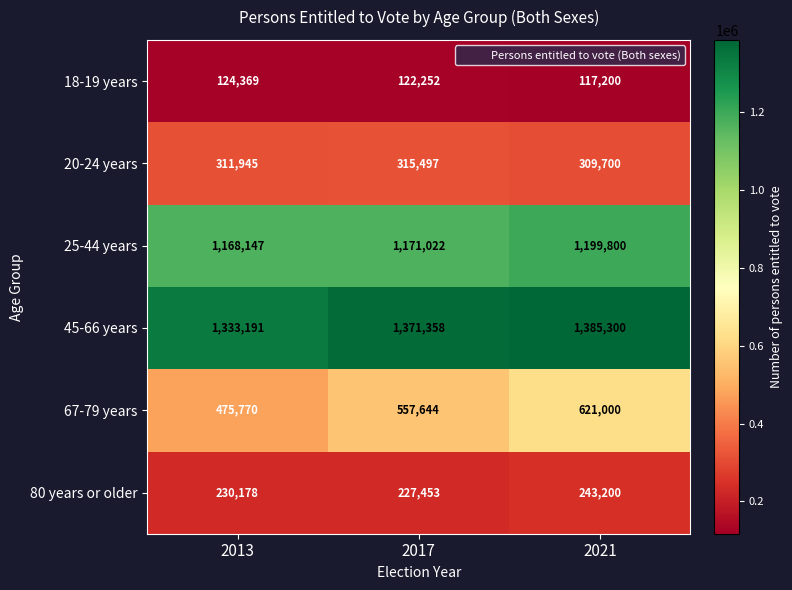

How many series are shown in this chart?

6